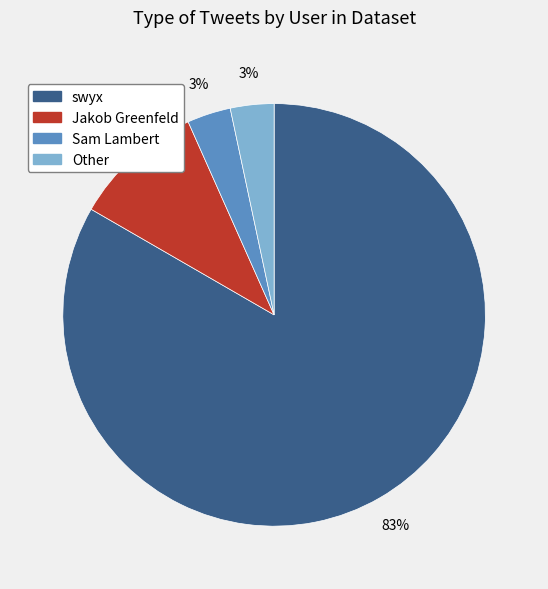

To the nearest percent, what is the average slice percentage?

25%